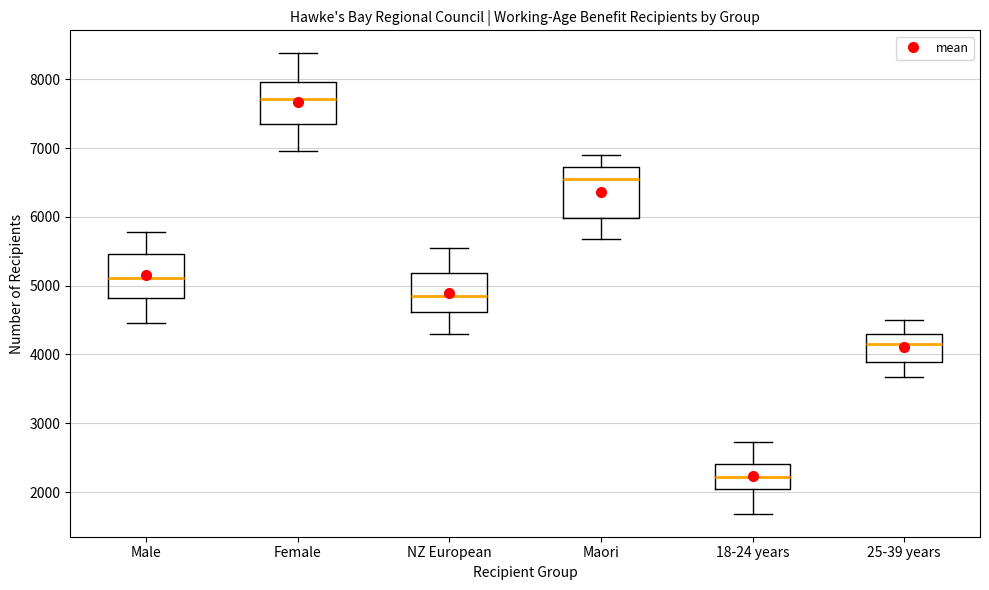

Where does the lower whisker of the box for 25-39 years end on the y-axis? The values are not printed on the chart, so give them approximately, as read against the axis.

3700